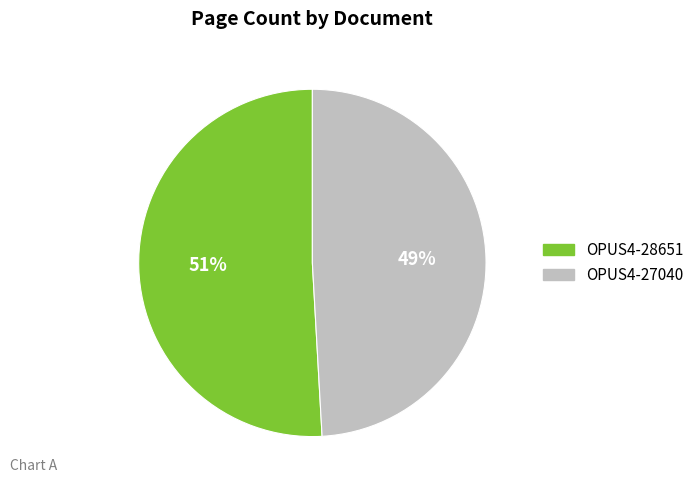

To the nearest percent, what is the difference between the OPUS4-28651 and OPUS4-27040 slice percentages?

2%